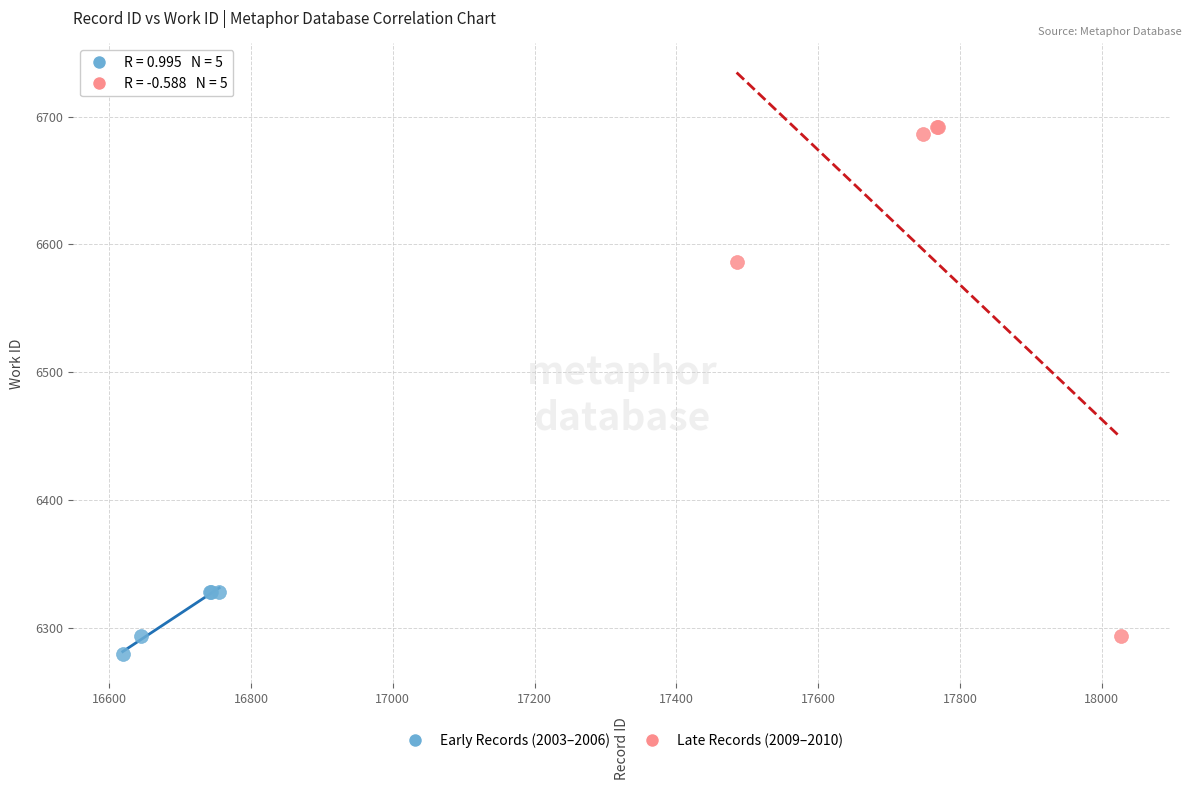

What are all the series names shown in the legend?

Early Records (2003–2006), Late Records (2009–2010)